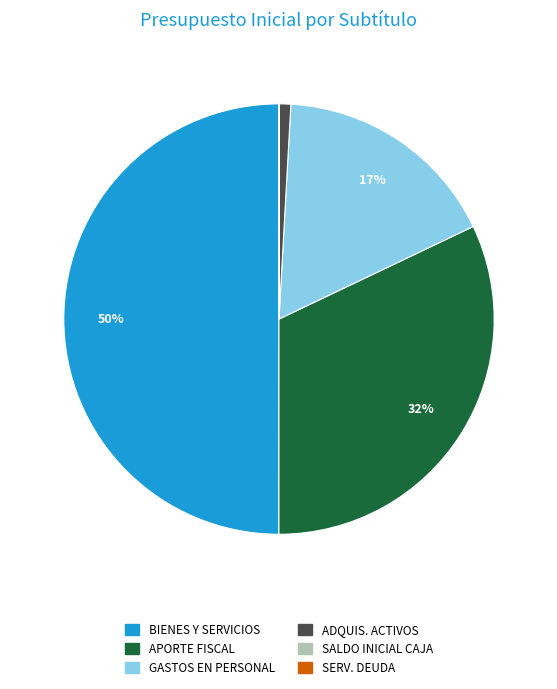

What percentage is the GASTOS EN PERSONAL slice, to the nearest percent?

17%